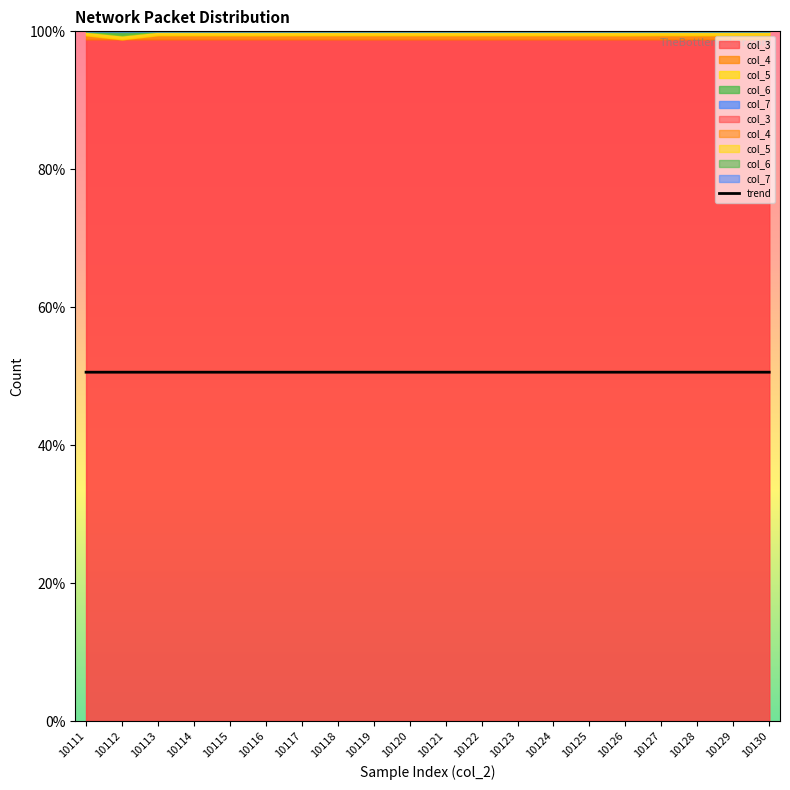

How many categories are shown in the chart?

20